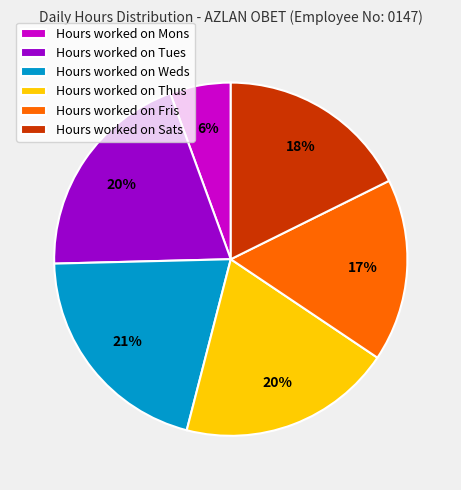

Is it true that Hours worked on Weds is 21% of the pie?

True